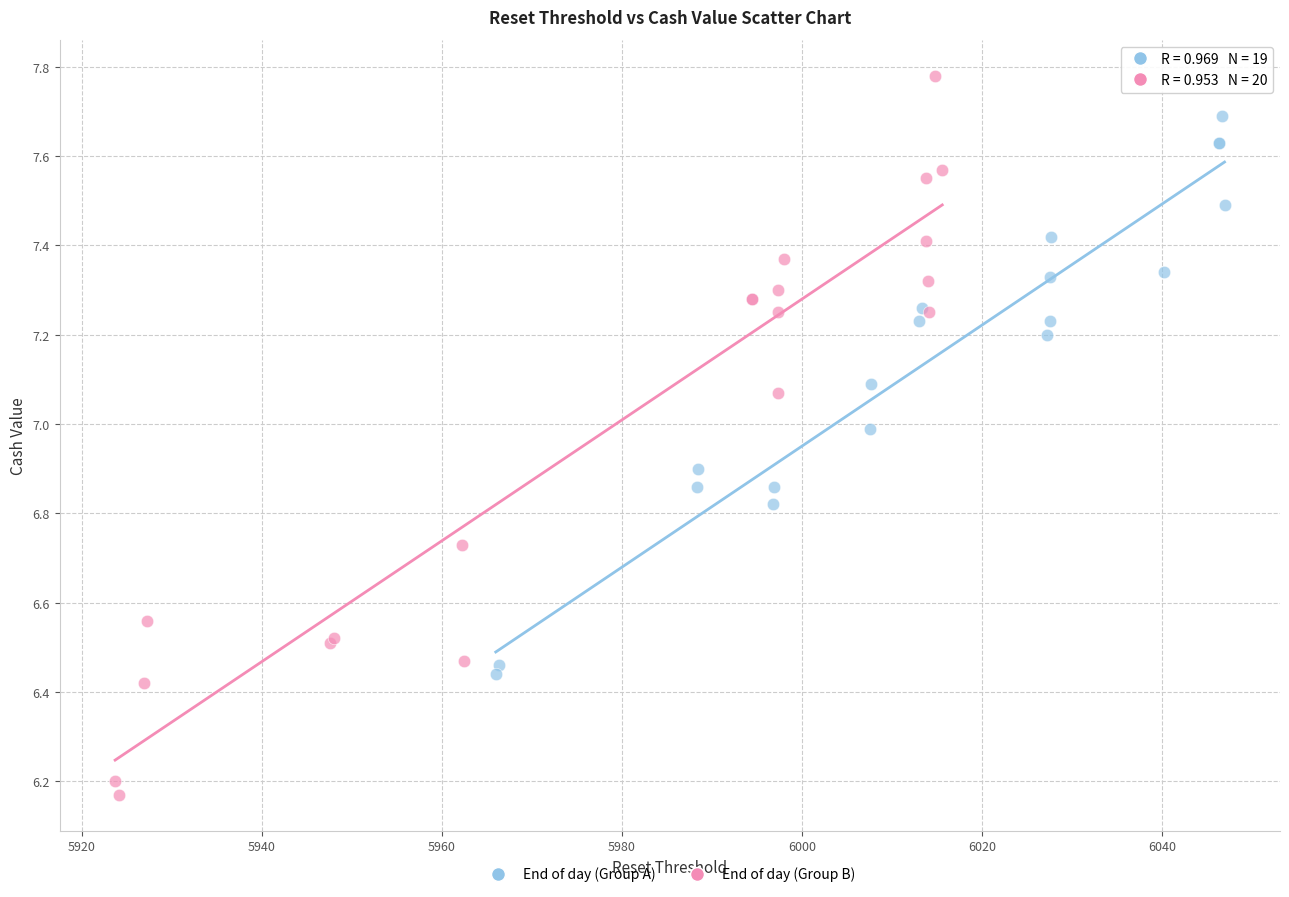

Which series contains the lowest Y value?

End of day (Group B)